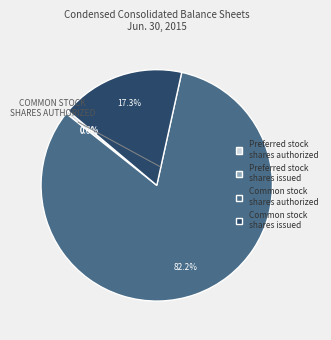

The Preferred stock, shares issued slice represents 0% of the pie. True or false?

True